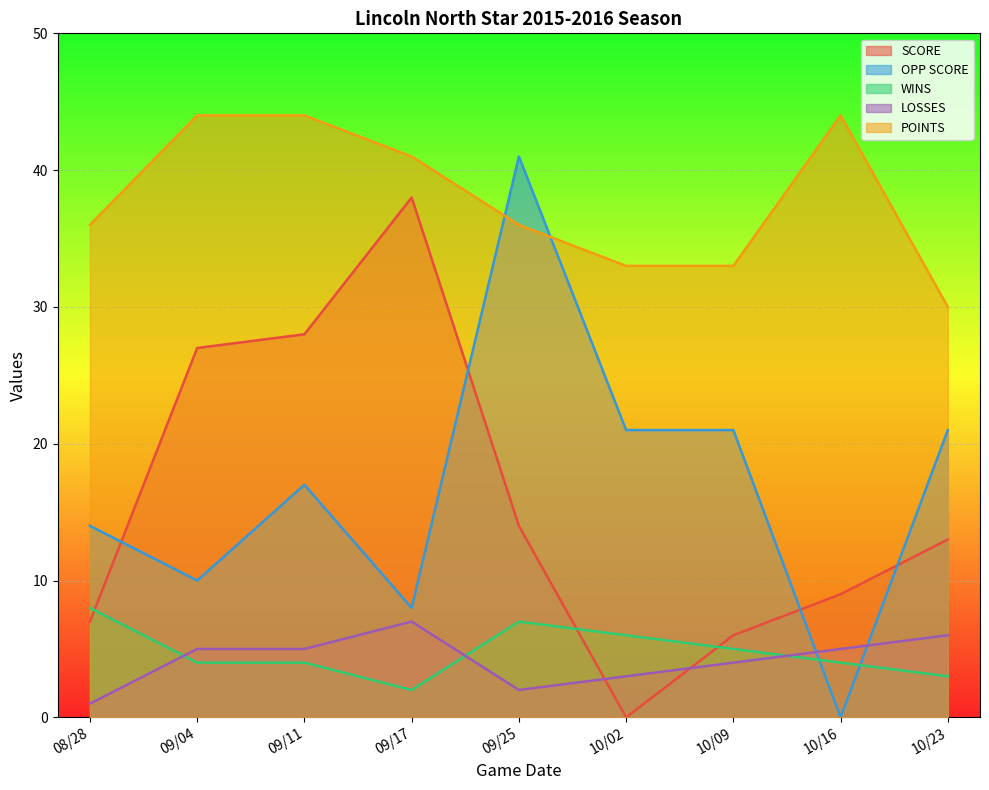

Where is the first local maximum for LOSSES?

09/17